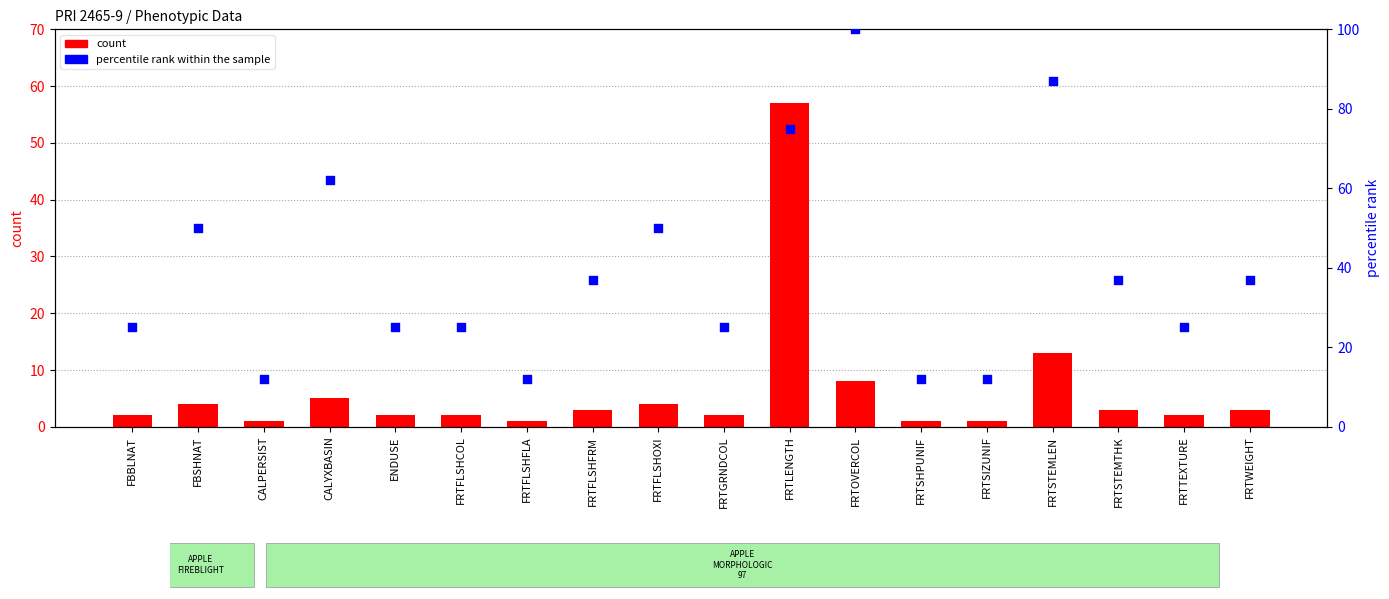

Which series has the largest Y range (max minus min)?

percentile rank within the sample